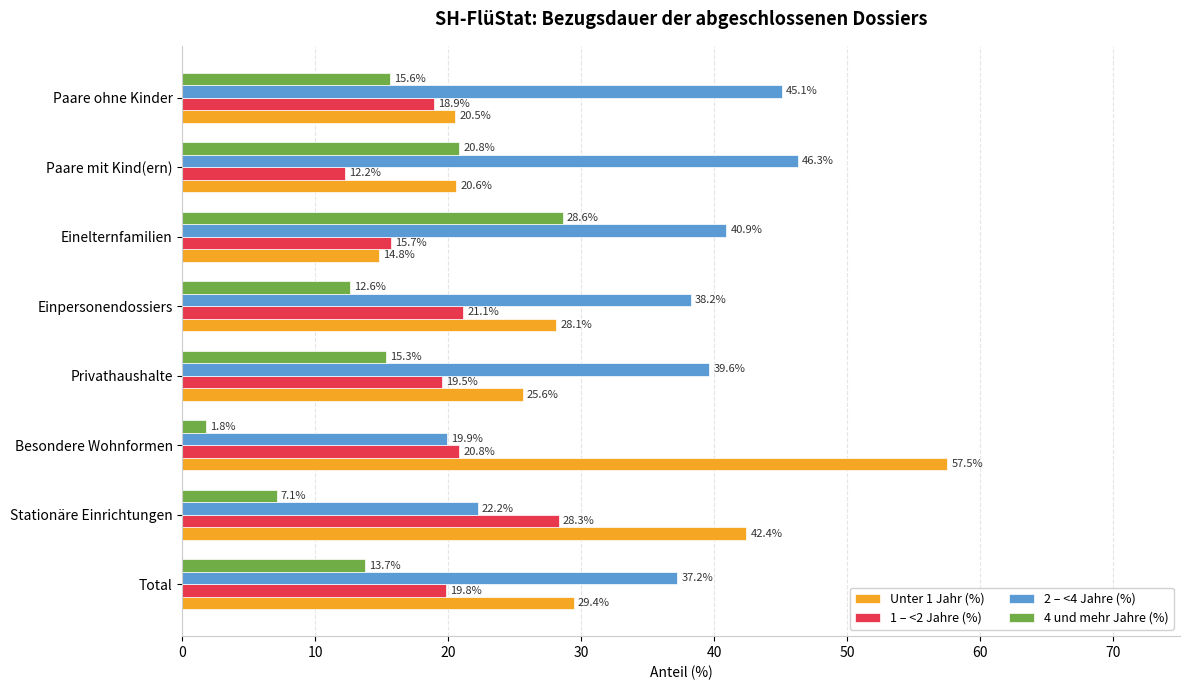

Is it true that 1 – <2 Jahre (%) equals 21.1 at Einpersonendossiers?

True